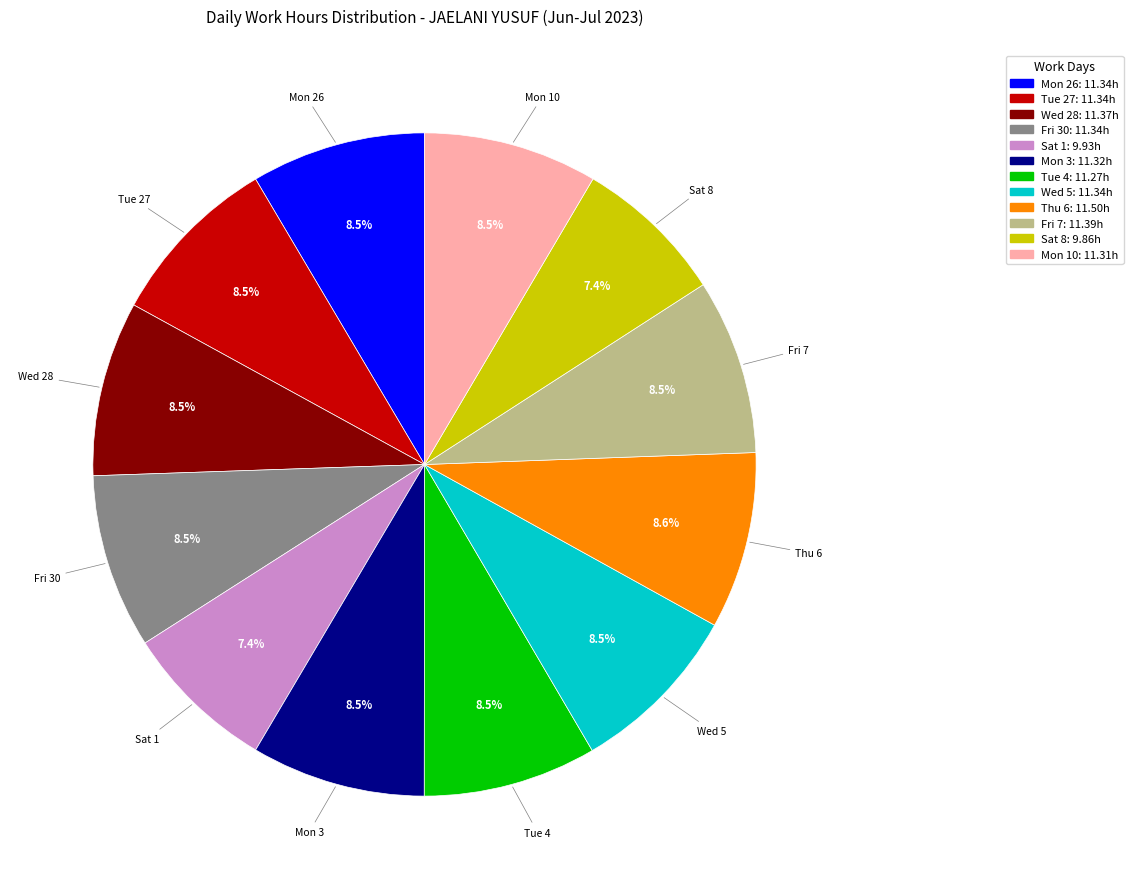

How many slices are in this pie chart?

12